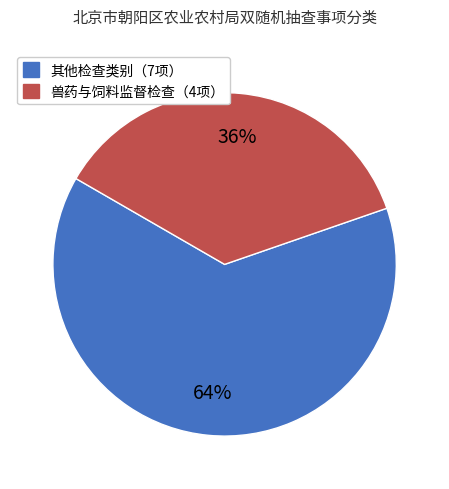

How many slices are in this pie chart?

2